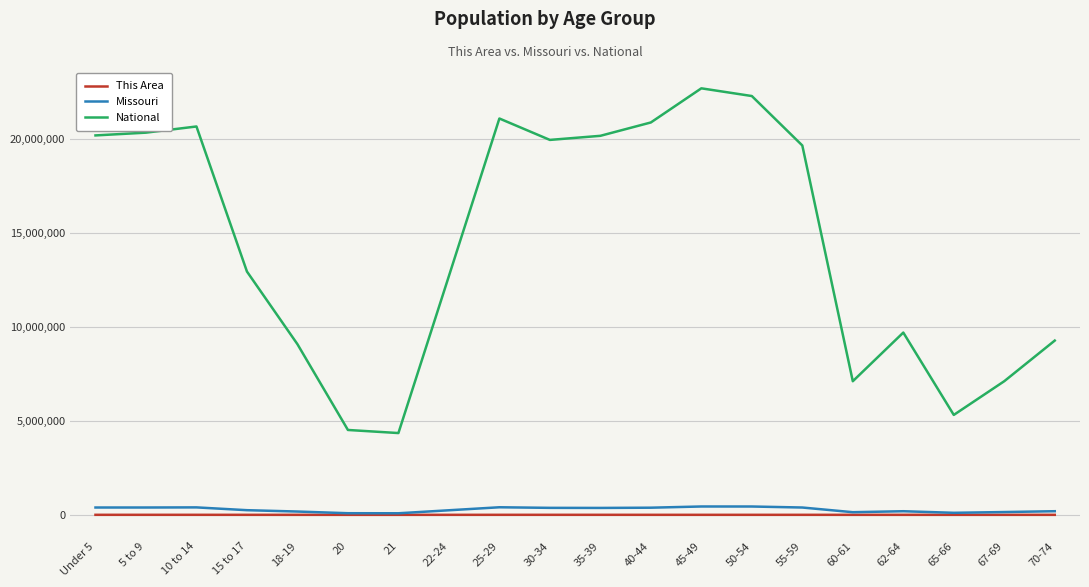

Between 5 to 9 and 60-61, which series saw the biggest shift?

National